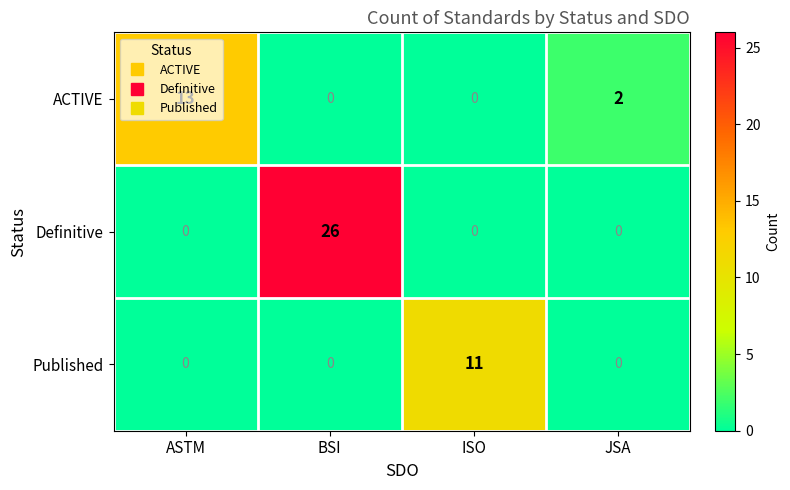

List the series in order of their overall mean, highest first.

Definitive, ACTIVE, Published